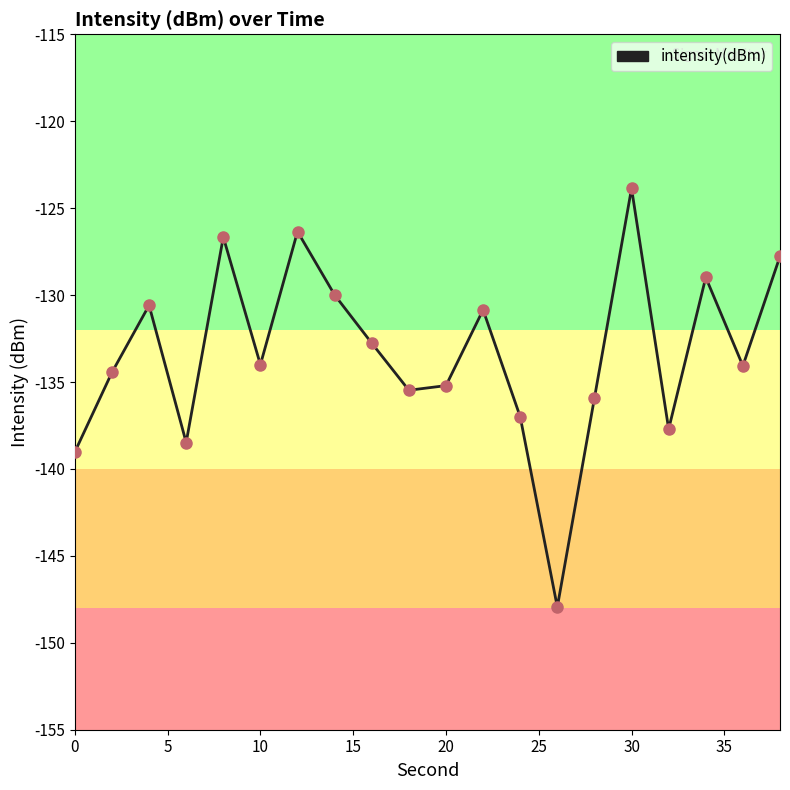

What is the difference between the maximum and minimum values?

24.1